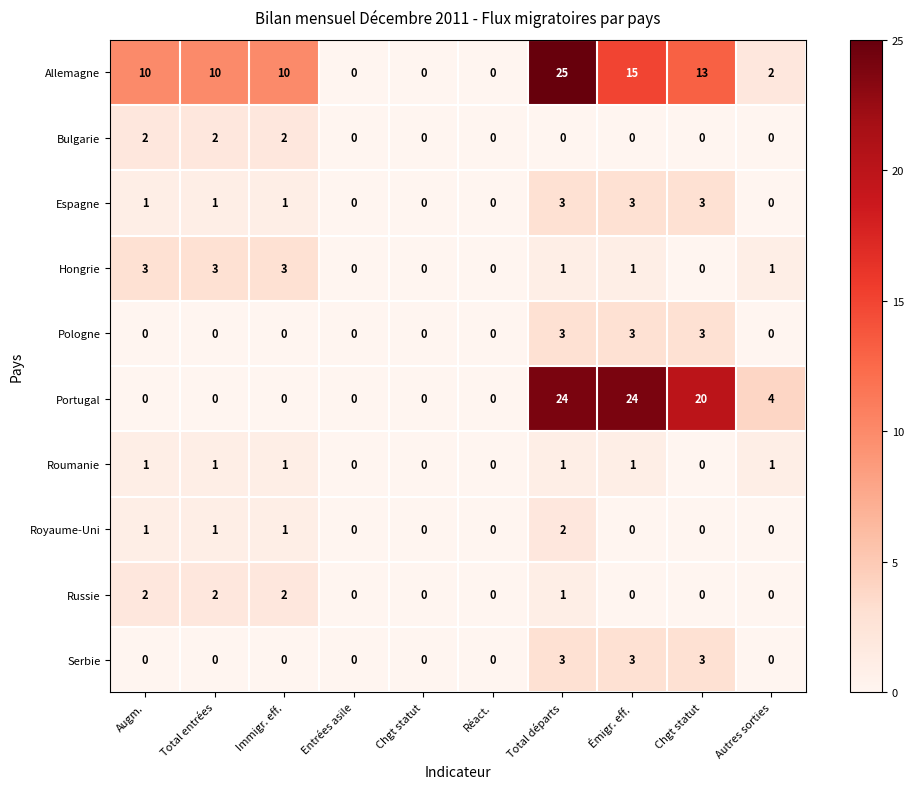

How many positive values does the Portugal series have?

4